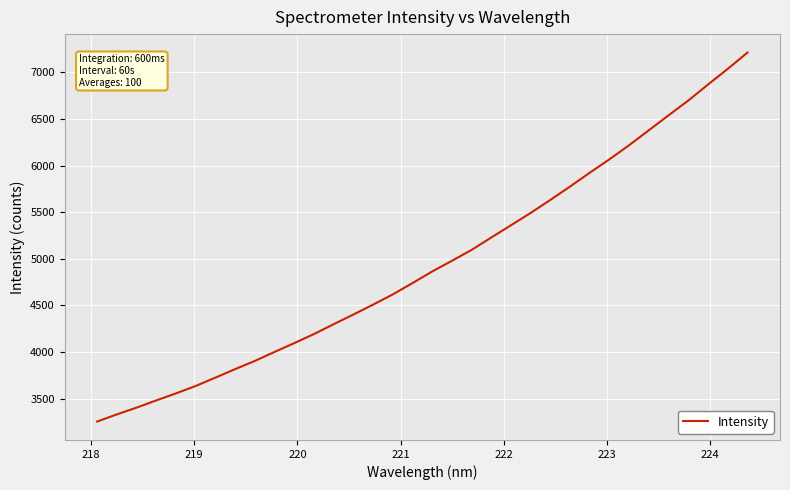

What is the minimum value shown in the chart?

3254.2